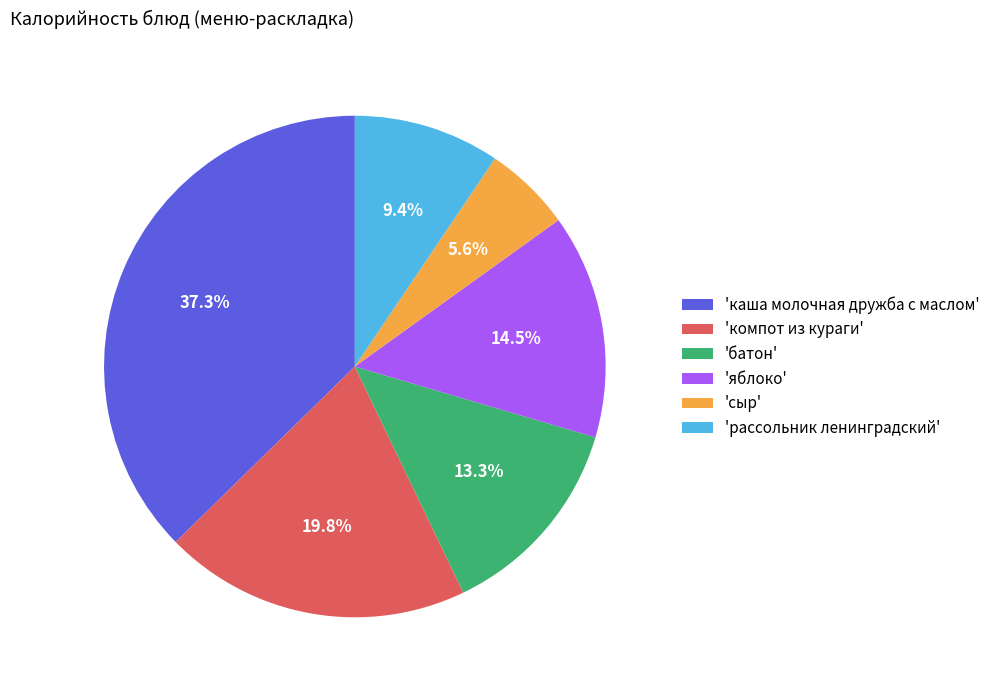

What is the ratio of the value at 'сыр' to the value at 'яблоко'?

0.4